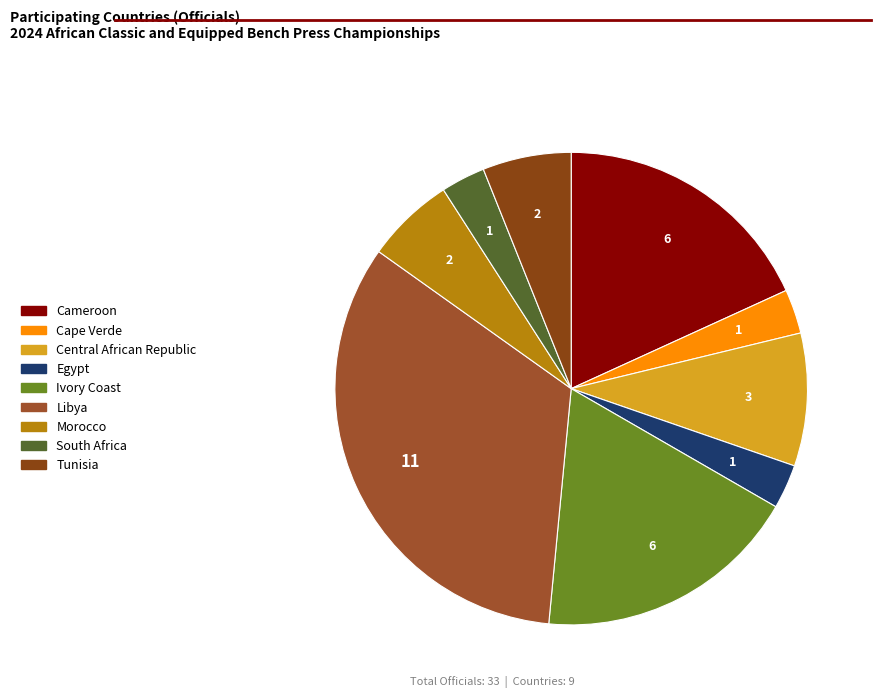

How many slices are in this pie chart?

9